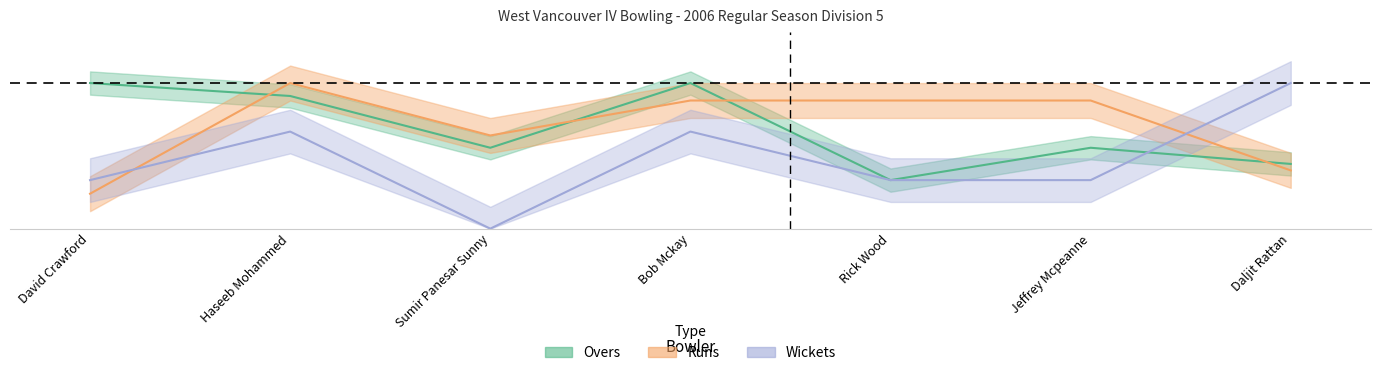

What is the average value of the Wickets series?

0.5